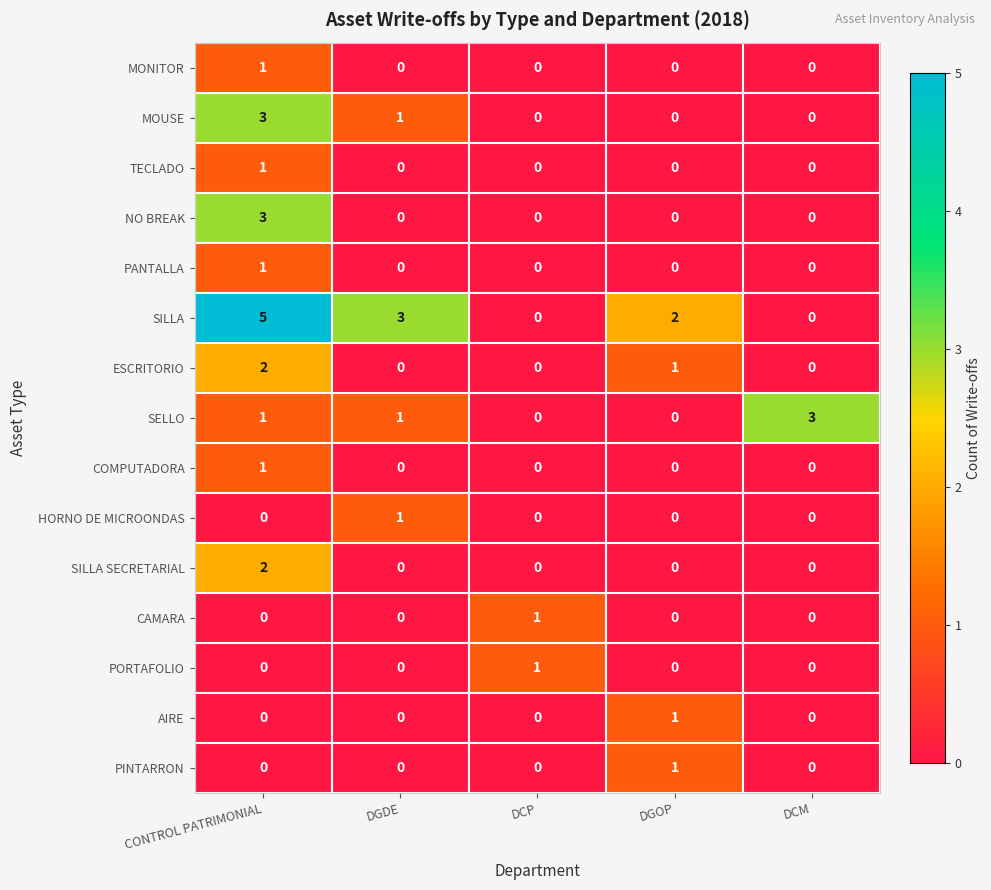

What is the maximum value shown in the chart?

5